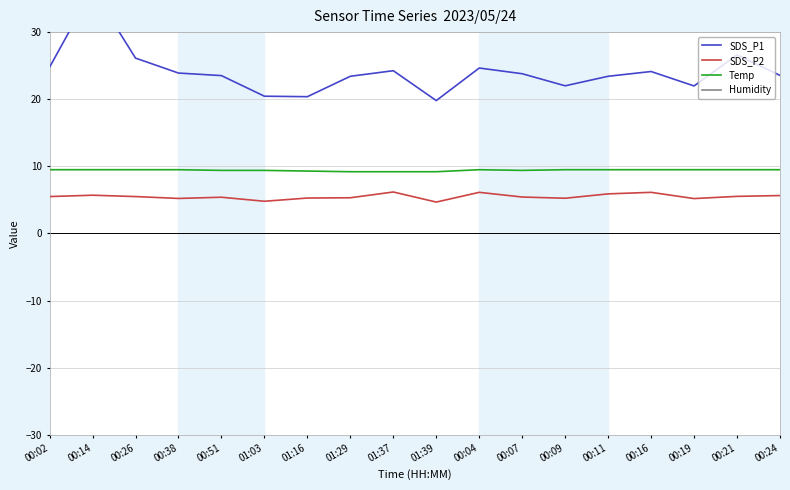

Reading right to left, what are all the values shown in this chart?

SDS_P1: 00:24=23.6	00:21=26.6	00:19=22.0	00:16=24.1	00:11=23.4	00:09=22.0	00:07=23.8	00:04=24.6	01:39=19.8	01:37=24.2	01:29=23.4	01:16=20.4	01:03=20.4	00:51=23.5	00:38=23.9	00:26=26.1	00:14=36.4	00:02=24.8
SDS_P2: 00:24=5.7	00:21=5.5	00:19=5.2	00:16=6.1	00:11=5.9	00:09=5.2	00:07=5.4	00:04=6.1	01:39=4.7	01:37=6.2	01:29=5.3	01:16=5.3	01:03=4.8	00:51=5.4	00:38=5.2	00:26=5.5	00:14=5.7	00:02=5.5
Temp: 00:24=9.5	00:21=9.5	00:19=9.5	00:16=9.5	00:11=9.5	00:09=9.5	00:07=9.4	00:04=9.5	01:39=9.2	01:37=9.2	01:29=9.2	01:16=9.3	01:03=9.4	00:51=9.4	00:38=9.5	00:26=9.5	00:14=9.5	00:02=9.5
Humidity: 00:24=99.9	00:21=99.9	00:19=99.9	00:16=99.9	00:11=99.9	00:09=99.9	00:07=99.9	00:04=99.9	01:39=99.9	01:37=99.9	01:29=99.9	01:16=99.9	01:03=99.9	00:51=99.9	00:38=99.9	00:26=99.9	00:14=99.9	00:02=99.9